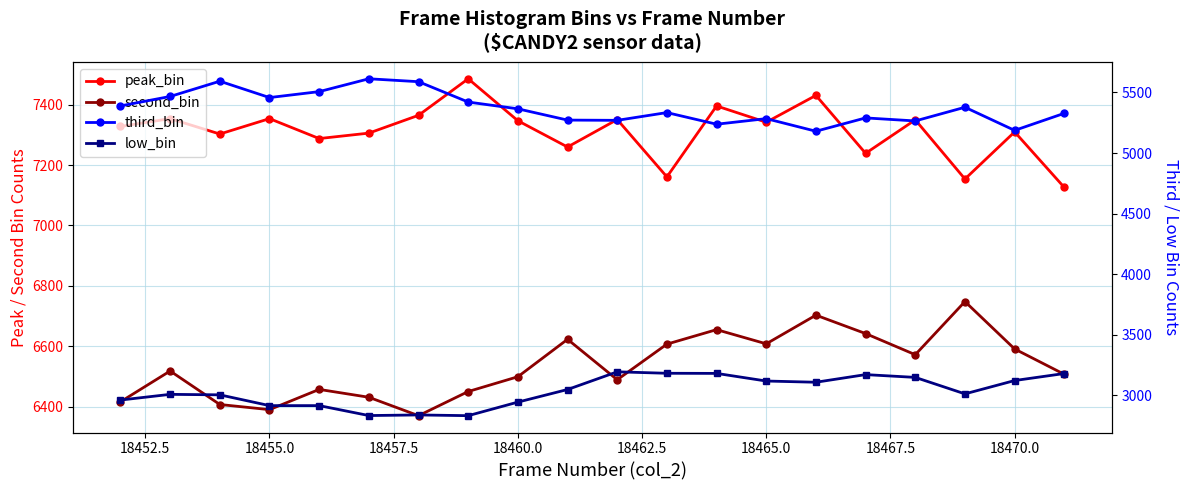

Reading right to left, extract all data points from this chart.

peak_bin: 7126	7310	7154	7350	7239	7431	7342	7396	7161	7351	7260	7347	7486	7365	7306	7288	7354	7303	7354	7328
second_bin: 6507	6591	6748	6572	6642	6703	6608	6655	6607	6489	6623	6499	6450	6370	6431	6457	6390	6407	6518	6416
third_bin: 5328	5187	5378	5265	5290	5180	5284	5238	5334	5270	5272	5365	5421	5589	5613	5507	5458	5593	5467	5389
low_bin: 3180	3122	3012	3148	3171	3108	3118	3181	3182	3194	3048	2944	2832	2838	2833	2915	2915	3004	3008	2961